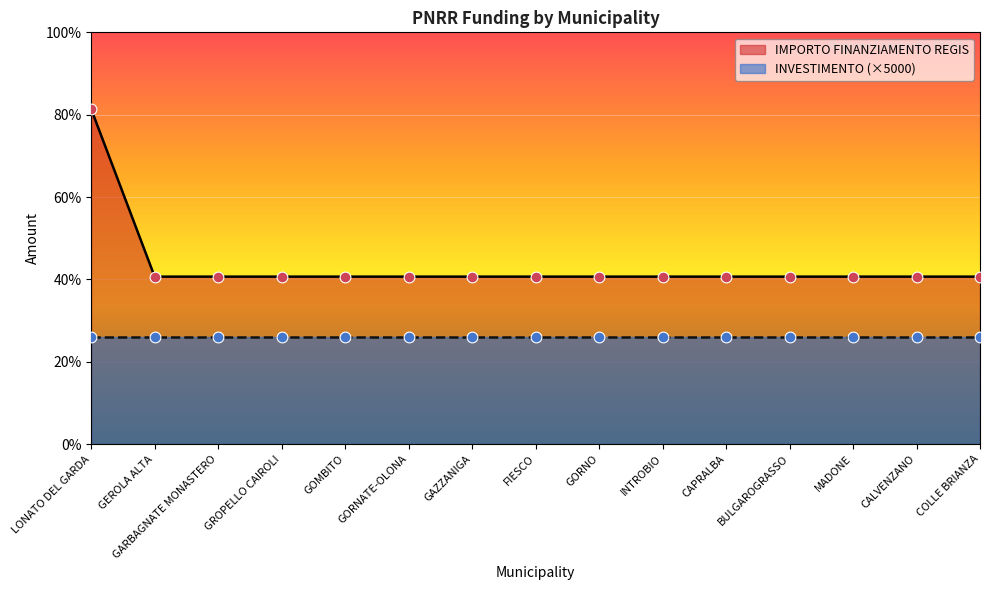

Between GROPELLO CAIROLI and INTROBIO, which is larger?

GROPELLO CAIROLI